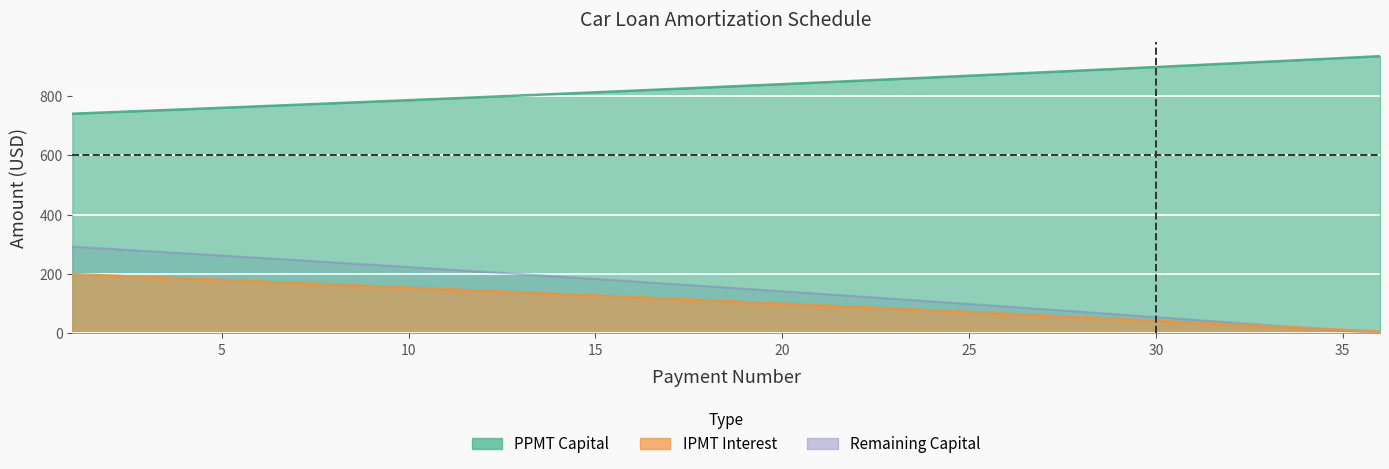

Is it true that Remaining Capital equals 99.4 at 25?

True